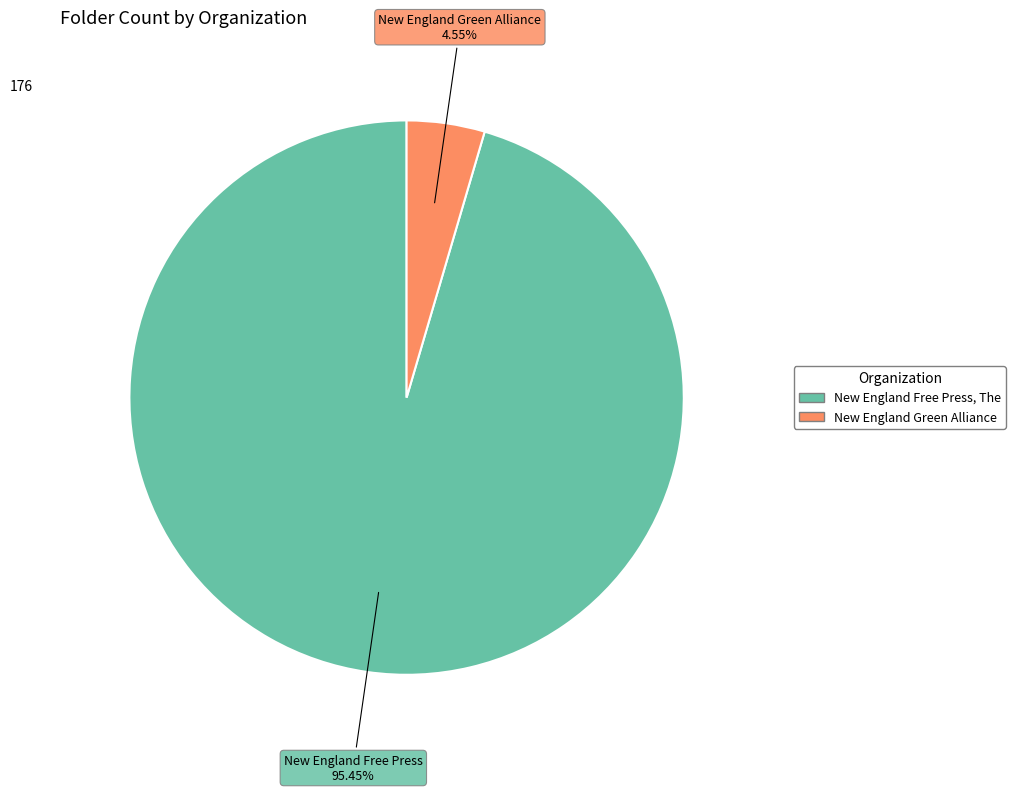

Between New England Free Press, The and New England Green Alliance, which is larger?

New England Free Press, The